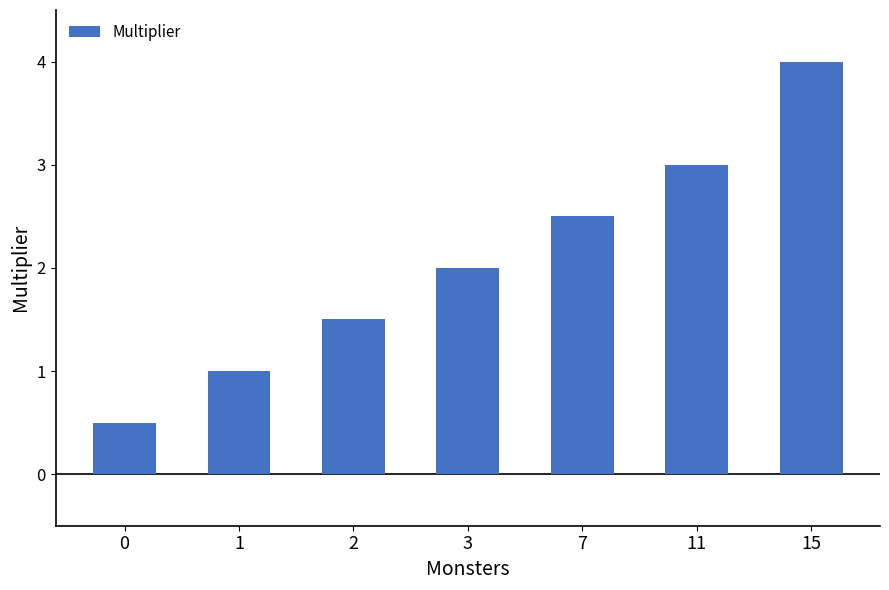

List the labels in order of value, largest first.

15, 11, 7, 3, 2, 1, 0